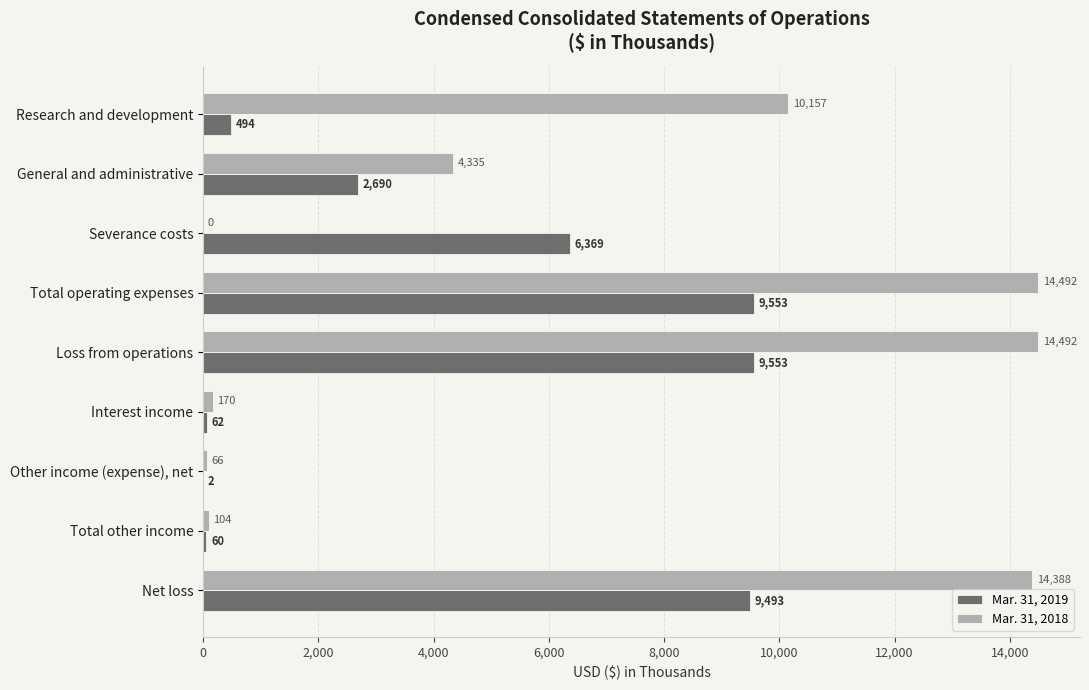

Which series has the largest total across all categories?

Mar. 31, 2018